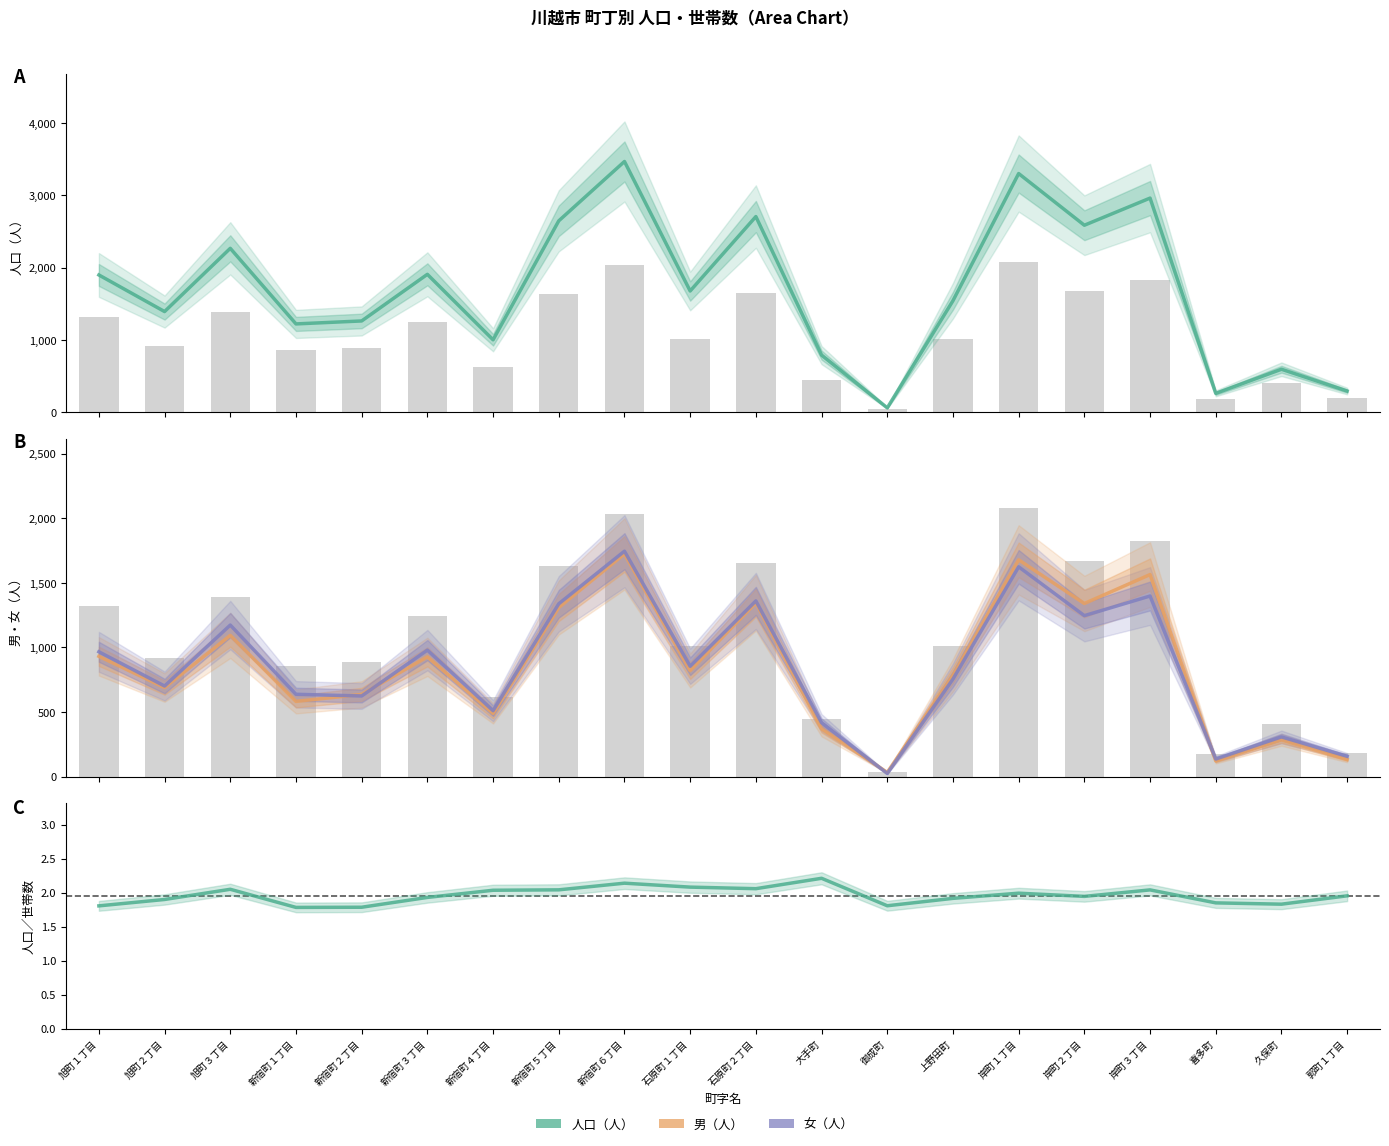

Rank the categories by 人口／世帯 value from lowest to highest.

新宿町１丁目, 新宿町２丁目, 旭町１丁目, 御成町, 久保町, 喜多町, 旭町２丁目, 上野田町, 新宿町３丁目, 岸町２丁目, 郭町１丁目, 岸町１丁目, 新宿町４丁目, 岸町３丁目, 新宿町５丁目, 旭町３丁目, 石原町２丁目, 石原町１丁目, 新宿町６丁目, 大手町